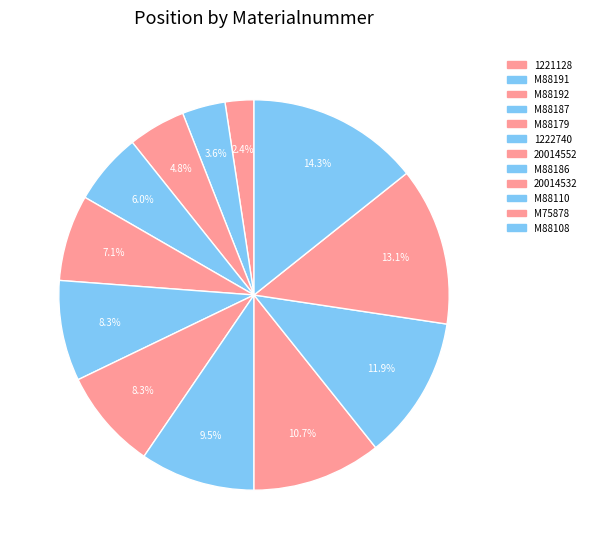

How many segments does this pie chart have?

12